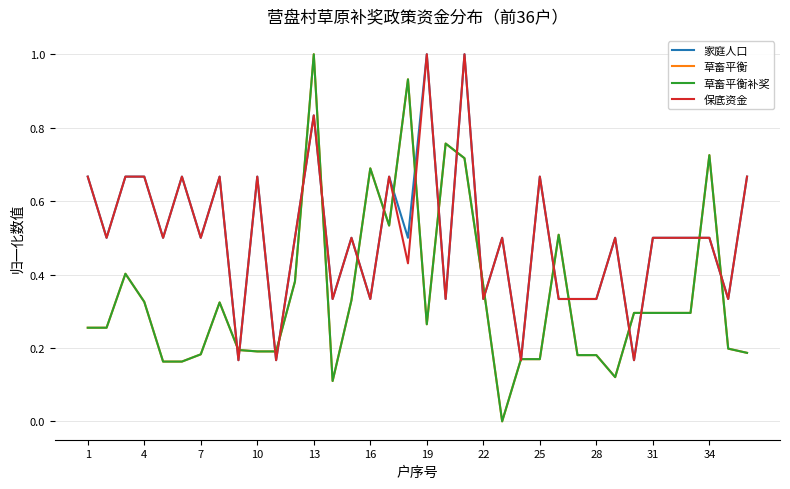

Is this an area chart (filled region under the line)?

No